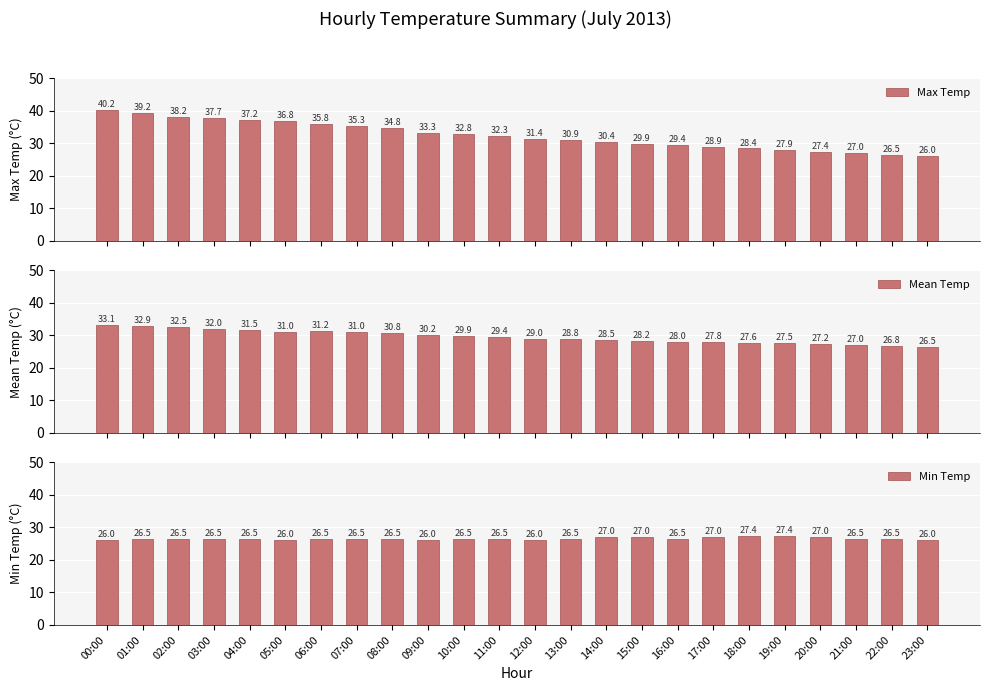

Is the value of Max Temp at 01:00 greater than the value of Min Temp at 17:00?

Yes